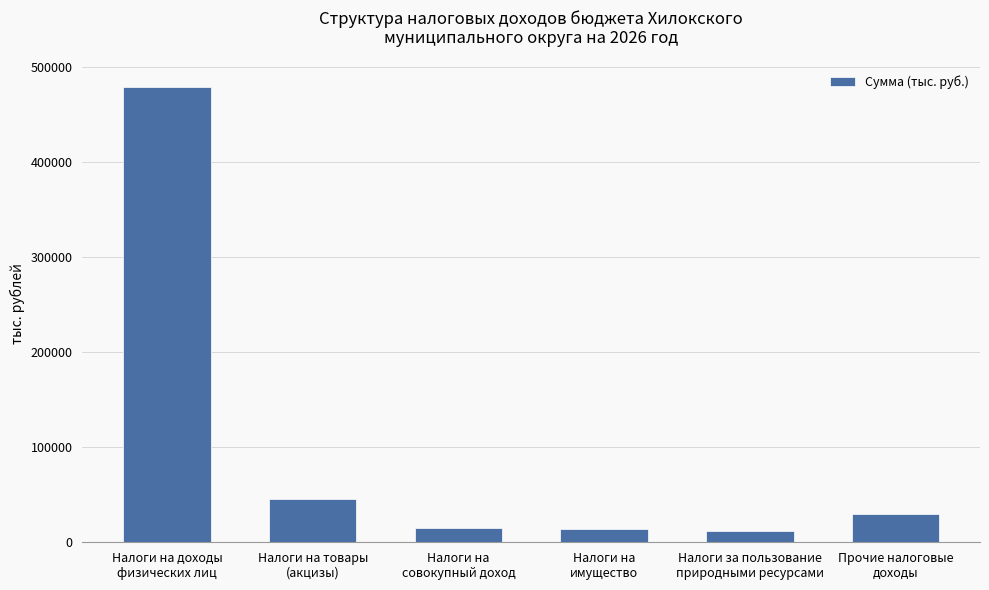

What is the ratio of the value at Прочие налоговые
доходы to the value at Налоги на доходы
физических лиц?

0.1